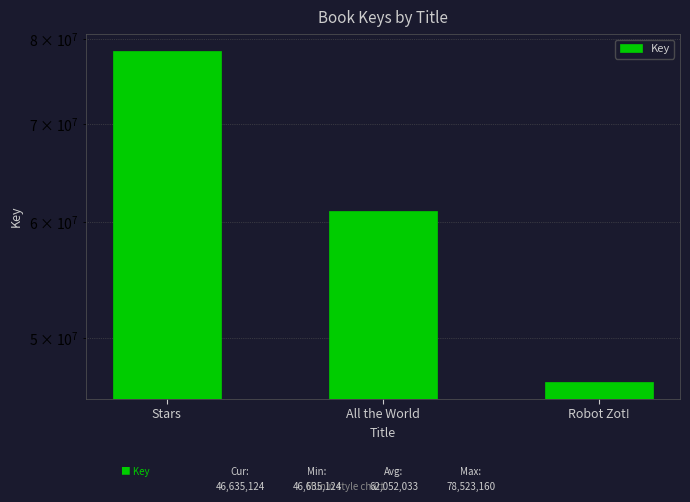

List the labels in order of value, largest first.

Stars, All the World, Robot Zot!